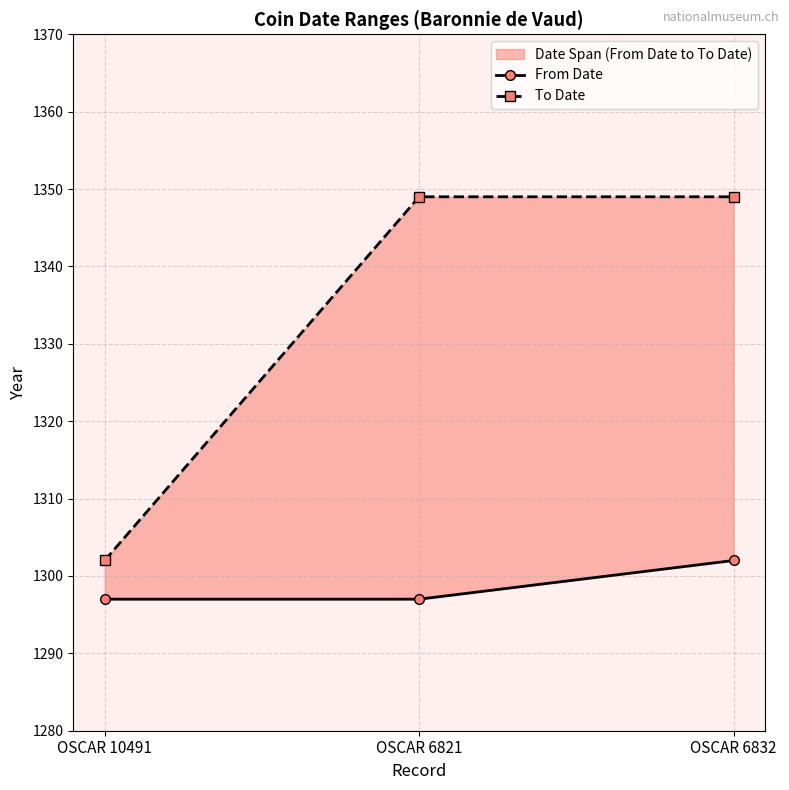

Is the value of To Date at OSCAR 6832 greater than the value of From Date at OSCAR 10491?

Yes